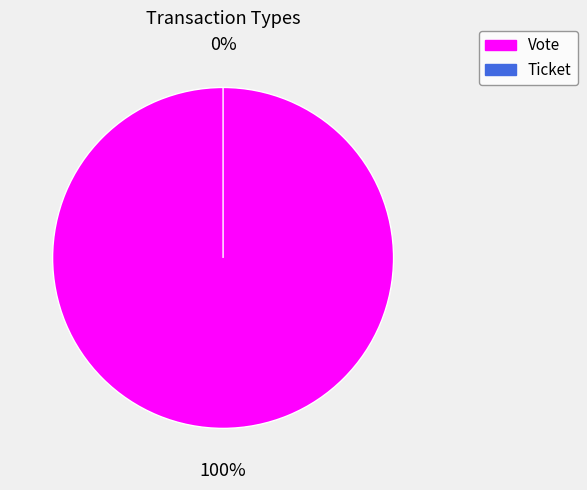

What is the change in value from Vote to Ticket?

-1